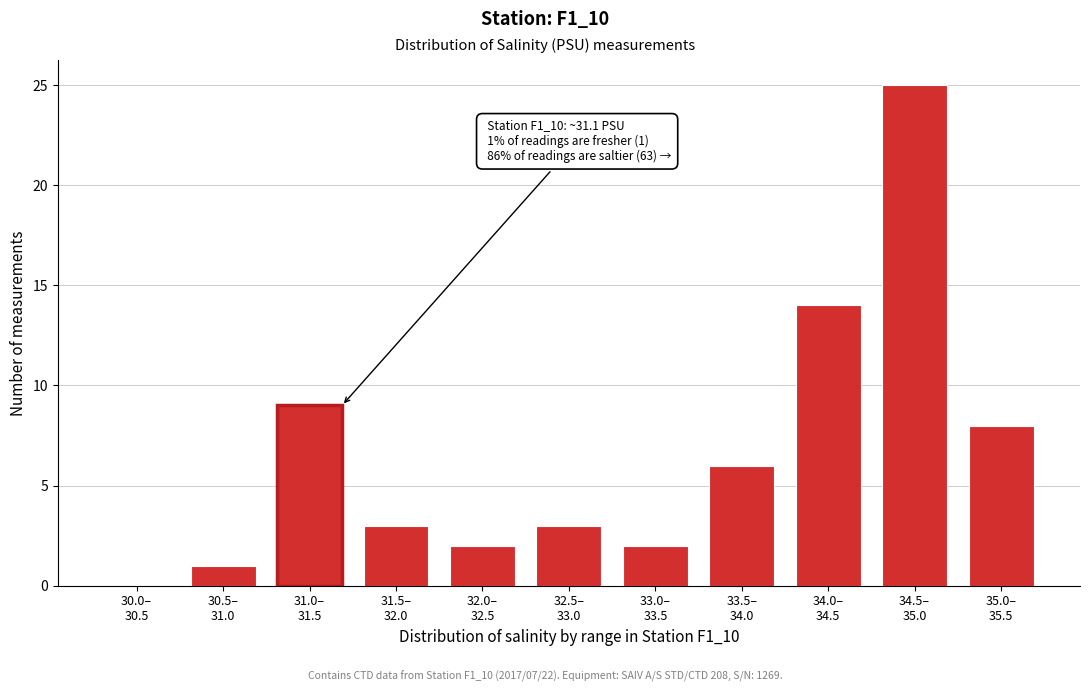

What is the maximum value shown in the chart?

25